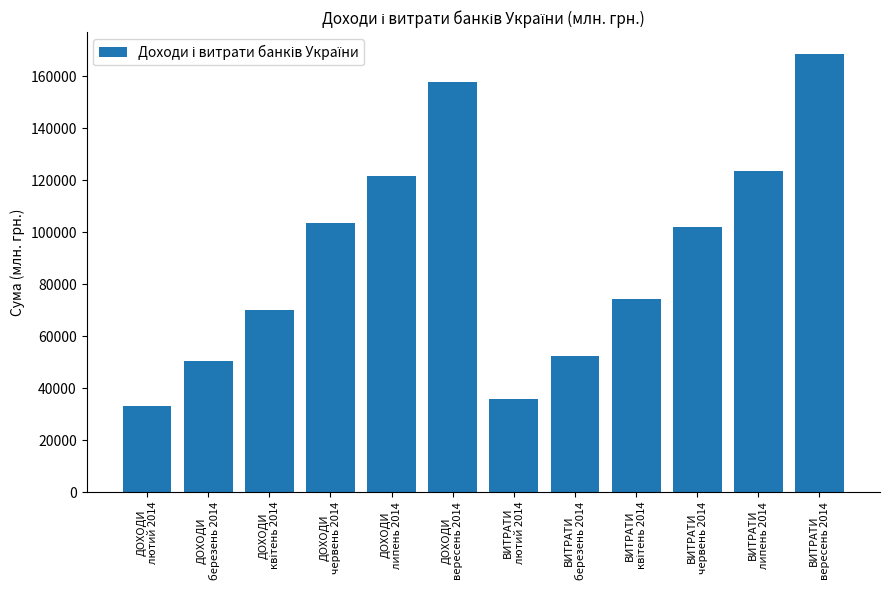

What is the sum of all values?

1092870